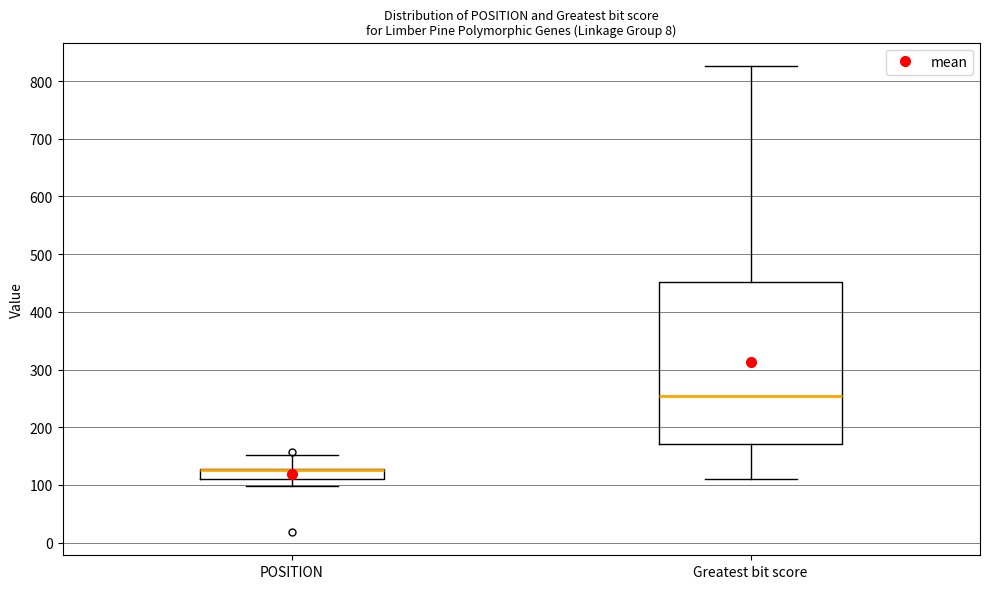

Where does the median line of the box for Greatest bit score sit on the y-axis? The values are not printed on the chart, so give them approximately, as read against the axis.

250